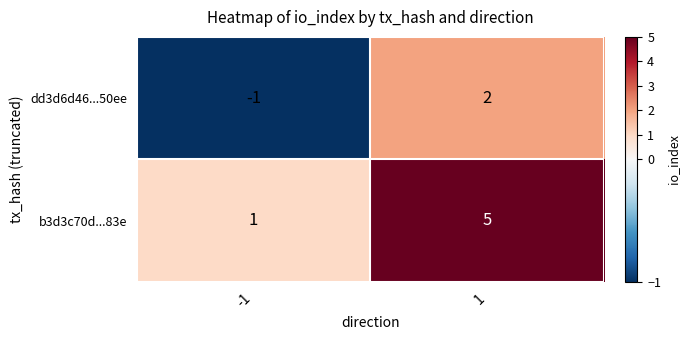

What value does the b3d3c70d...83e series have at 1?

5